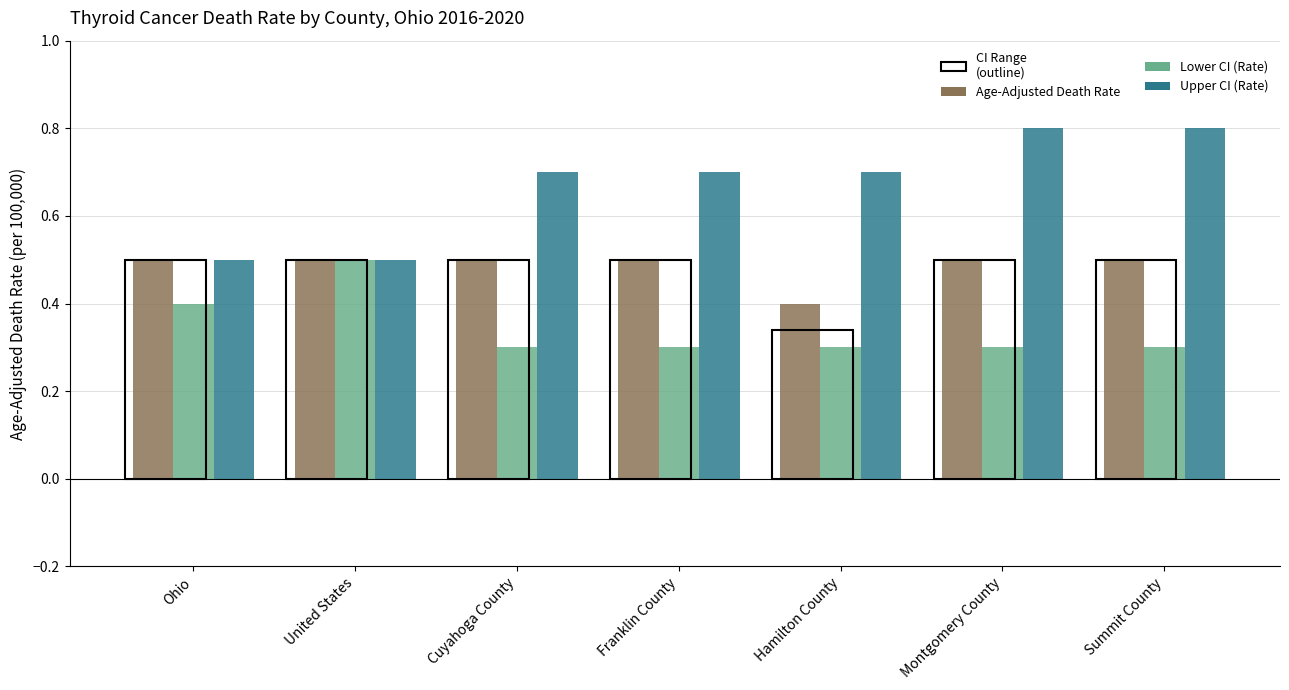

Rank the series by their average value, from highest to lowest.

Upper CI (Rate), Age-Adjusted Death Rate, Lower CI (Rate)